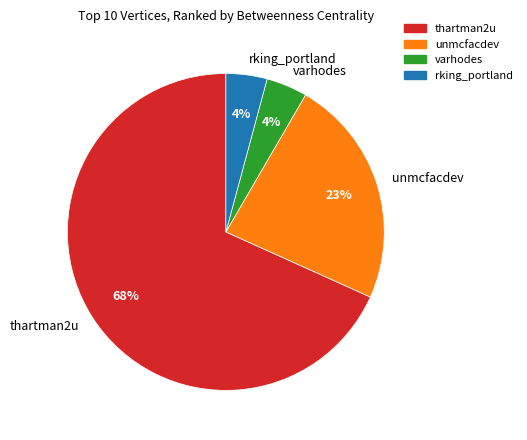

What is the majority slice?

thartman2u